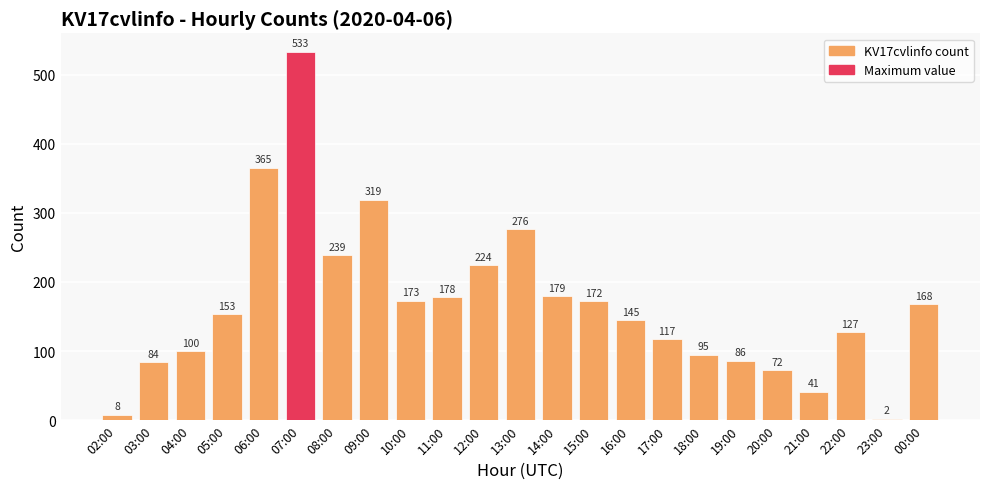

What is the change in value from 09:00 to 15:00?

-147